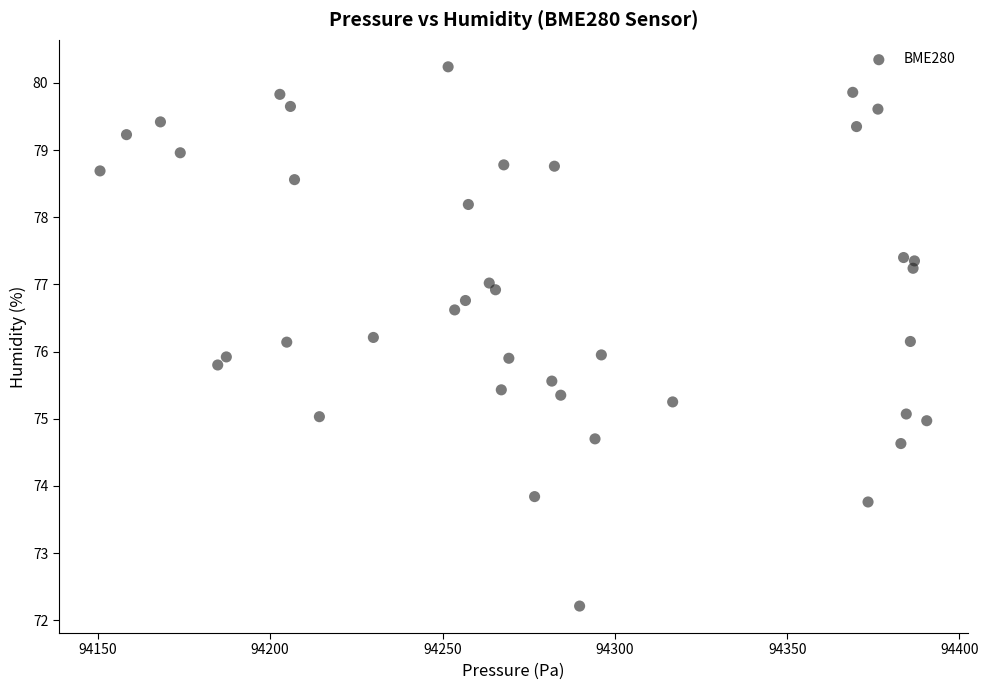

What is the range of Y values (max minus min)?

8.0